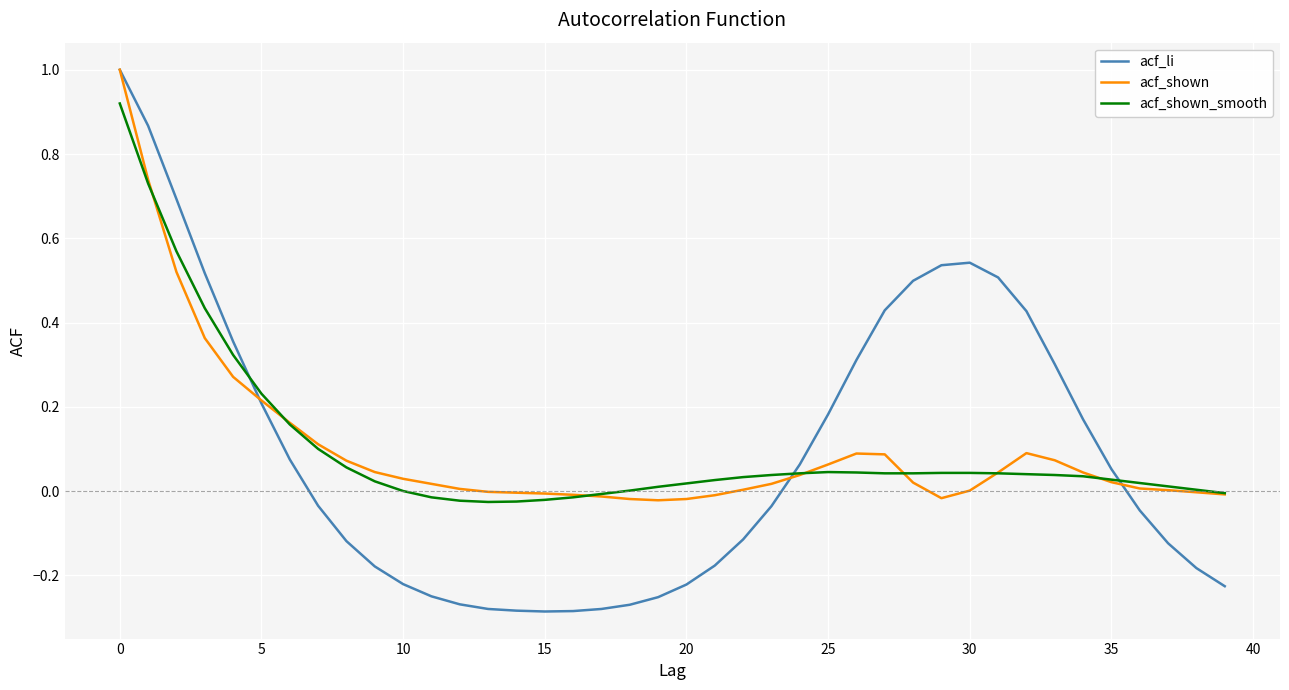

How many positive values does the acf_li series have?

19